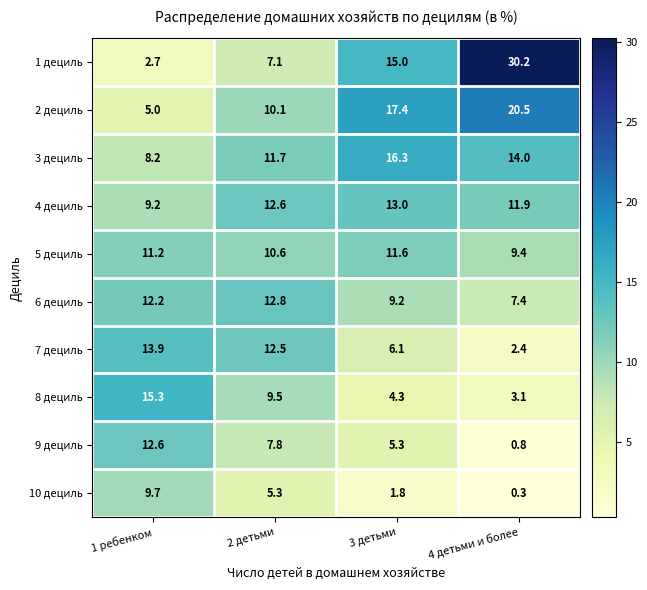

What is the difference between the maximum and minimum values in the 4 дециль series?

3.8